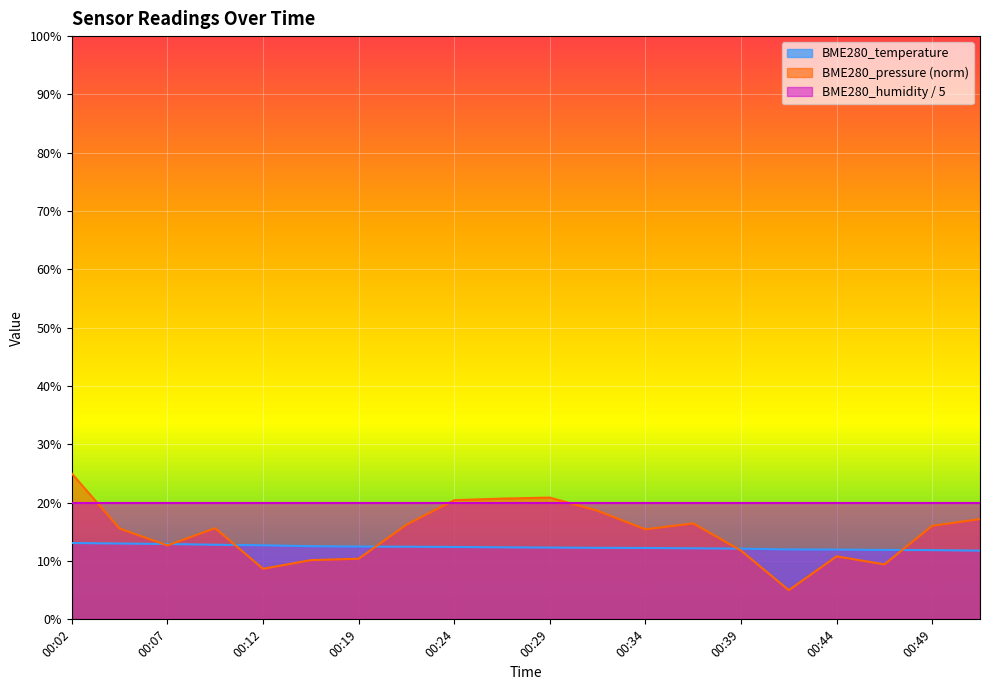

Which category has the highest value in the BME280_pressure series?

00:02